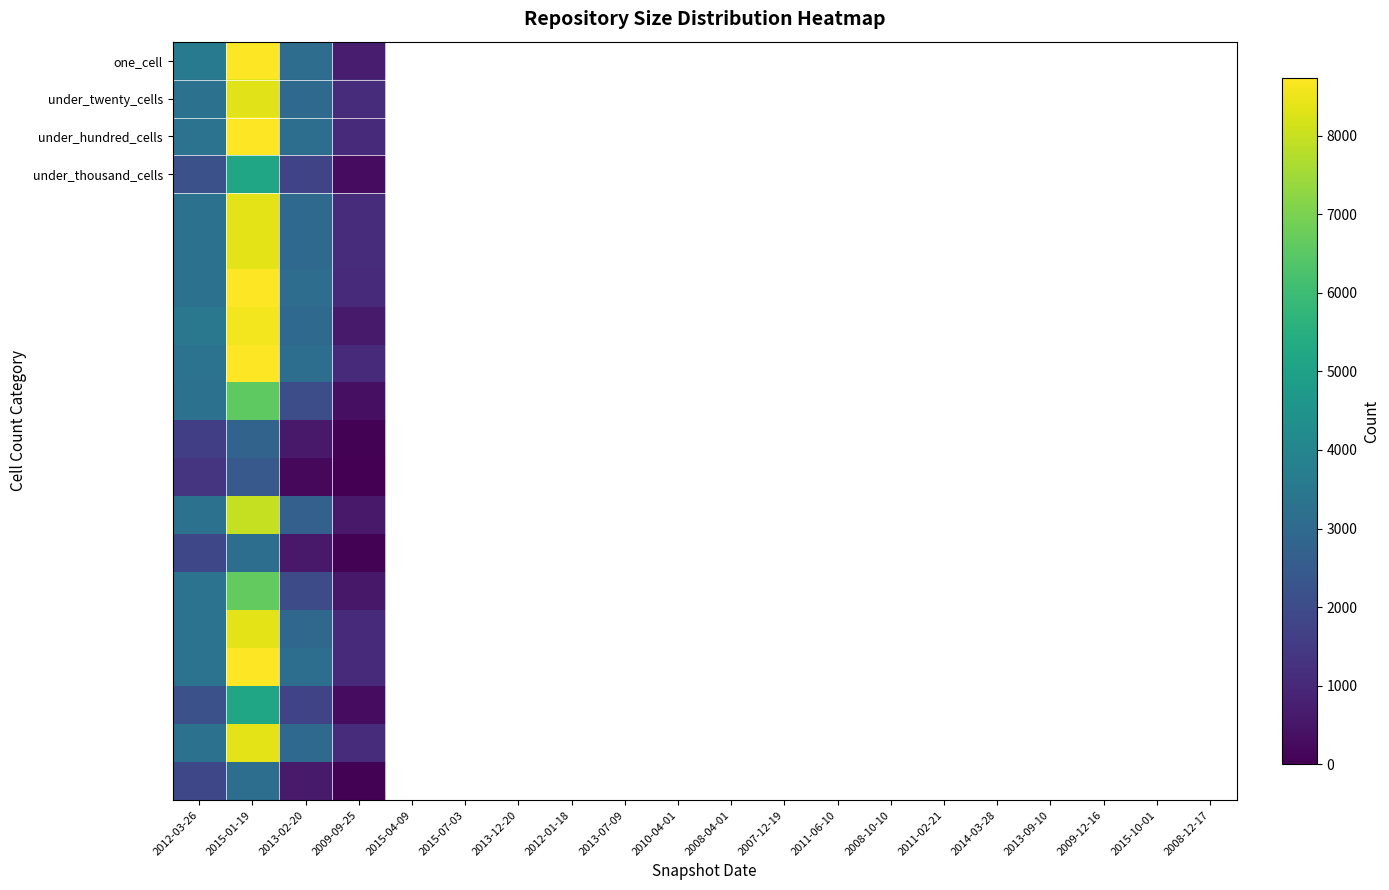

How many data points does each series have?

4